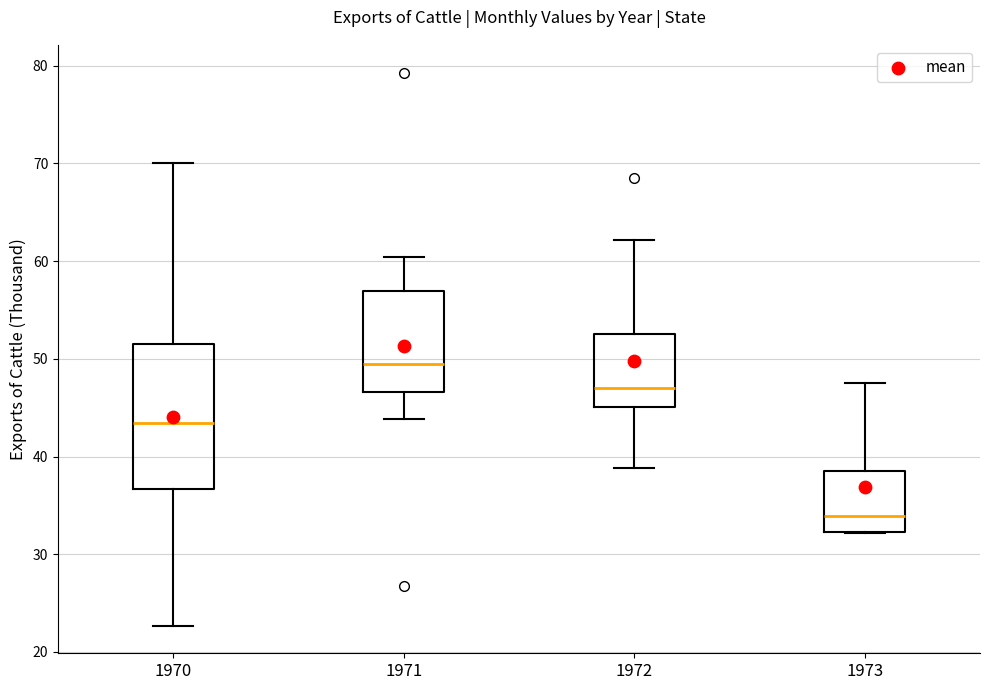

Where is the lower edge of the box at x = 1973 on the y-axis? The values are not printed on the chart, so give them approximately, as read against the axis.

32